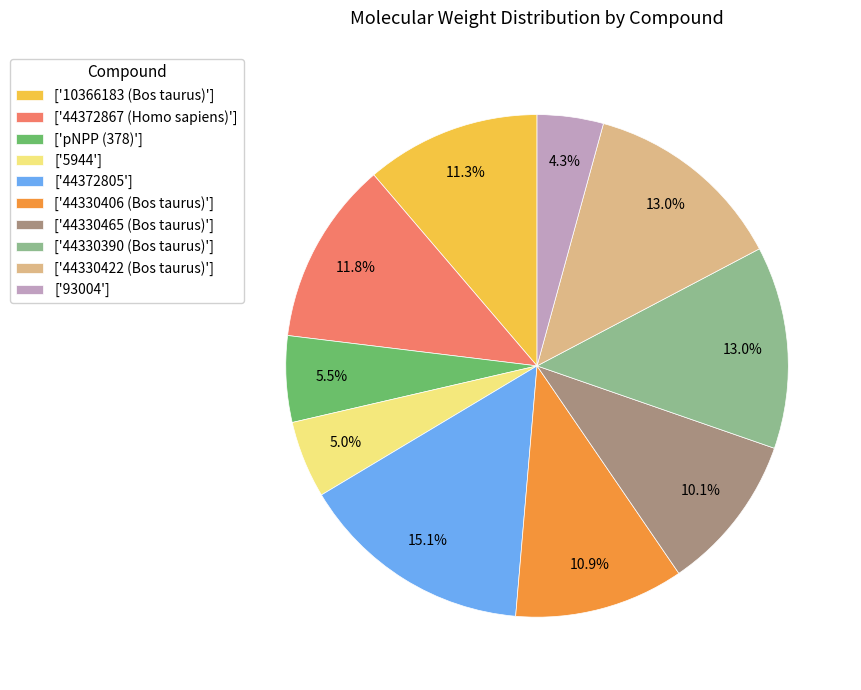

Count the number of slices in the pie.

10